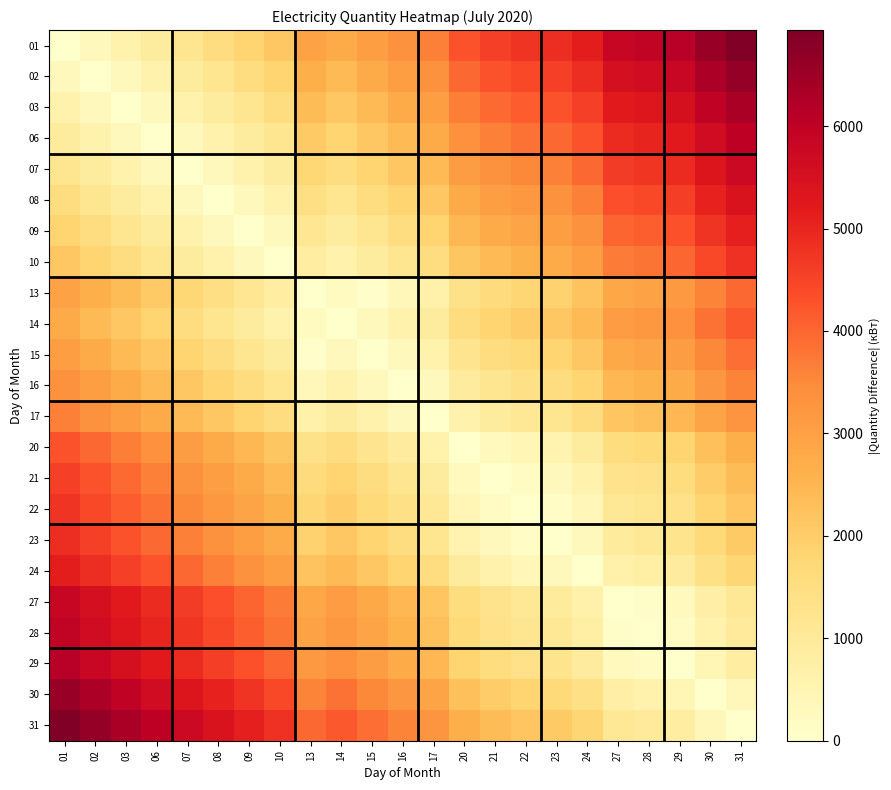

What is the total value across all series at 14?

43107